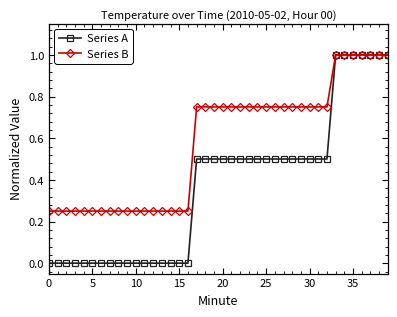

Rank the series by their average value, from lowest to highest.

Series A, Series B